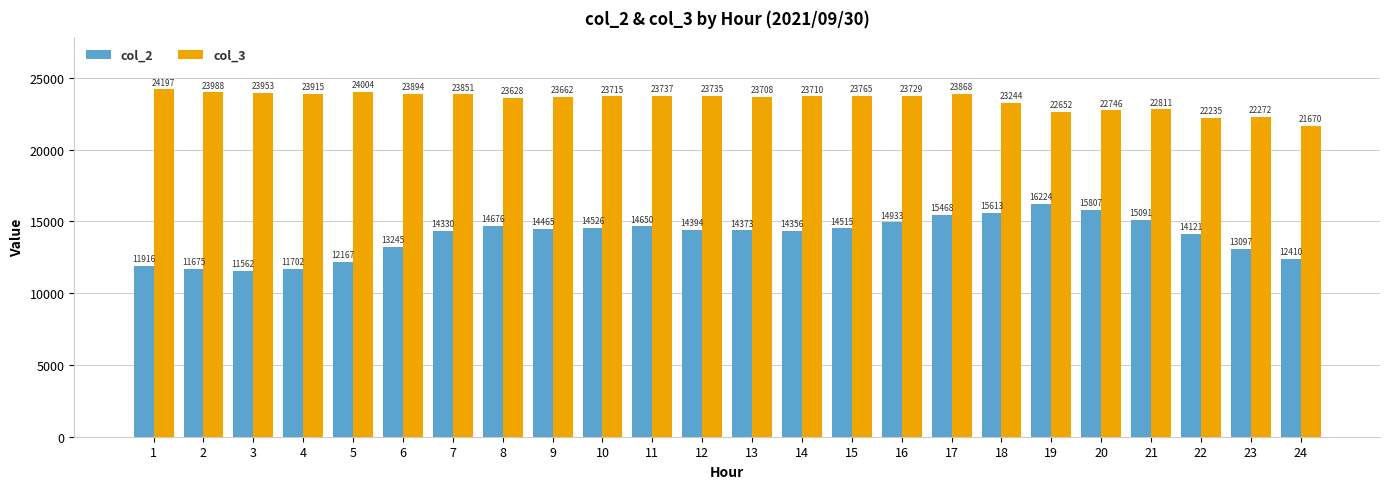

What is the difference between the maximum and second lowest values in the col_2 series?

4549